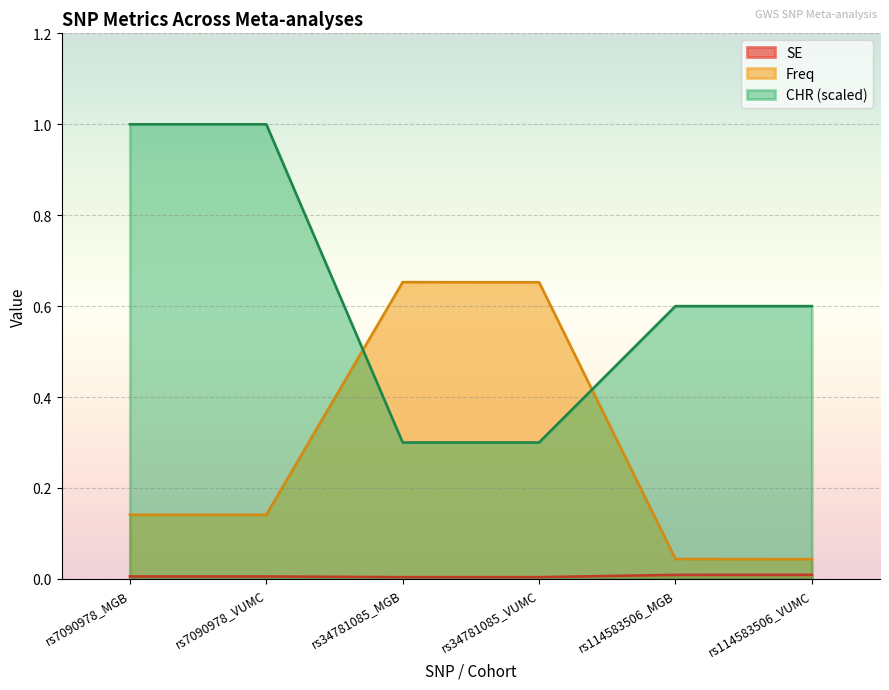

Which label corresponds to the smallest value in the chart?

rs34781085_MGB